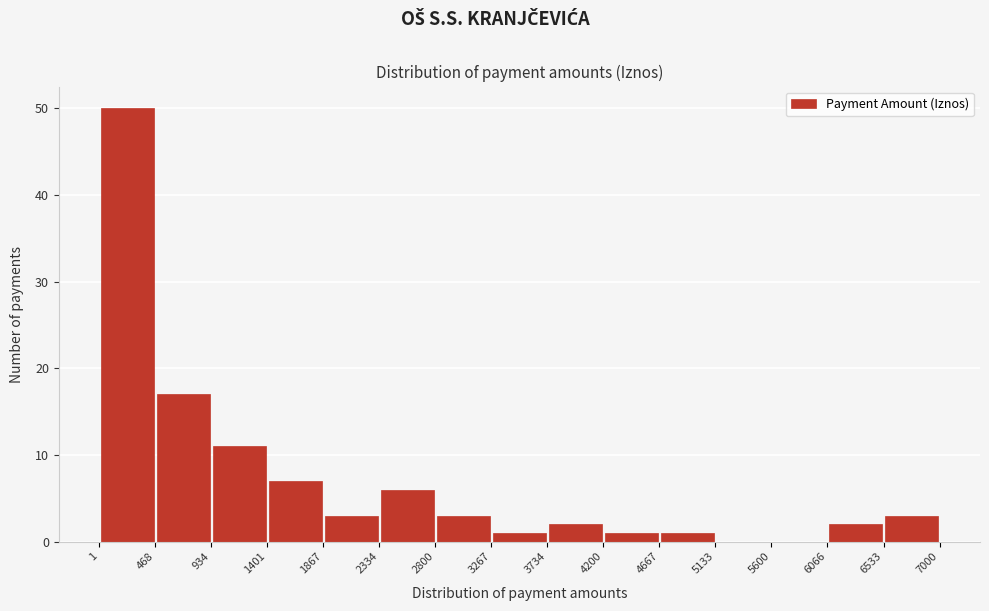

What is the height of the bar covering 1867 to 2334 on the x-axis? The values are not printed on the chart, so give them approximately, as read against the axis.

3